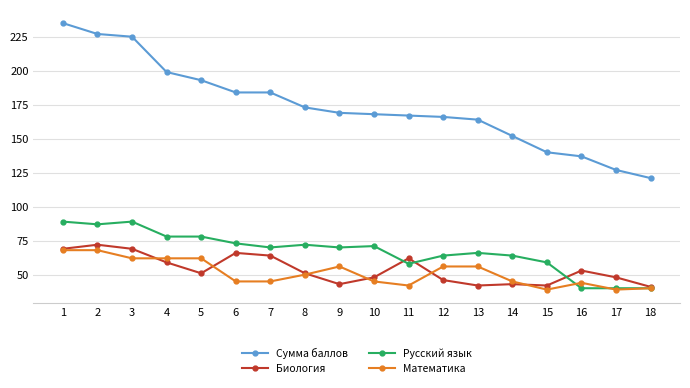

True or false: Сумма баллов and Математика cross at least once.

False